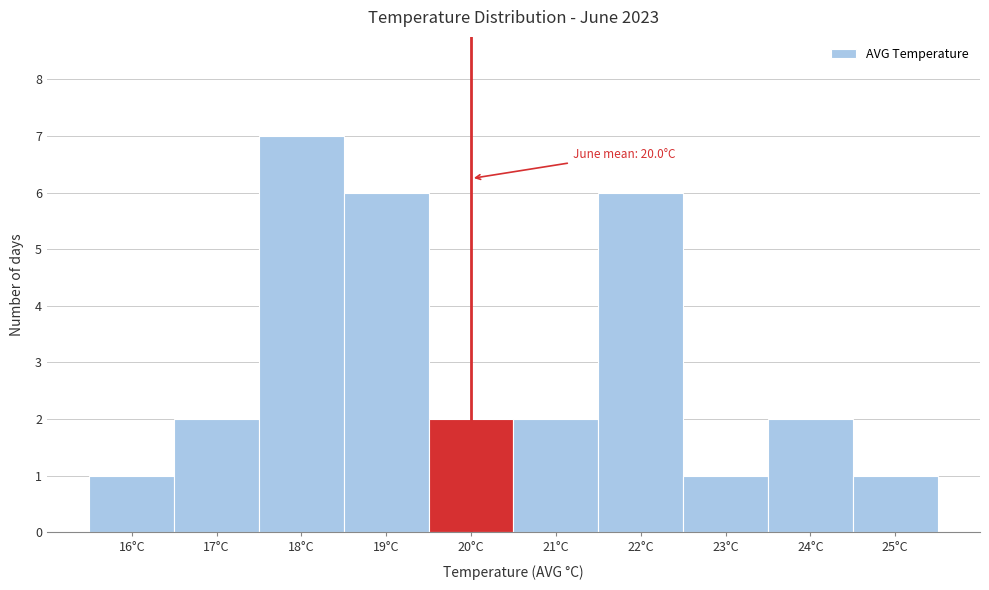

Over which range of the x-axis is the bar tallest?

17.5 to 18.5